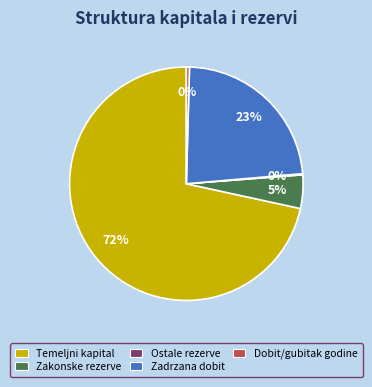

Is there any slice that represents more than half of the pie?

Yes